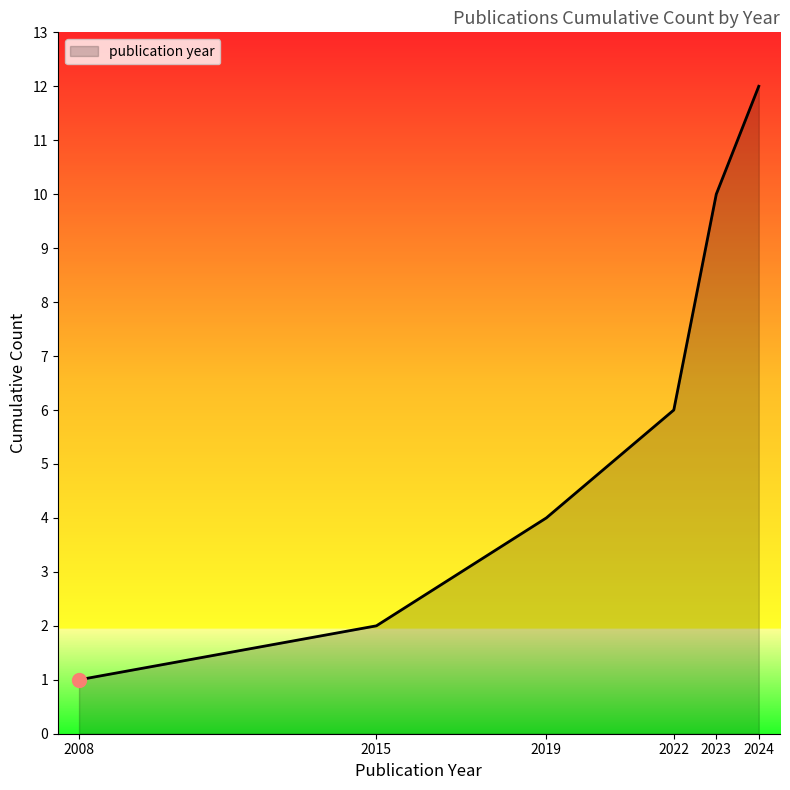

Count the number of categories in the chart.

6